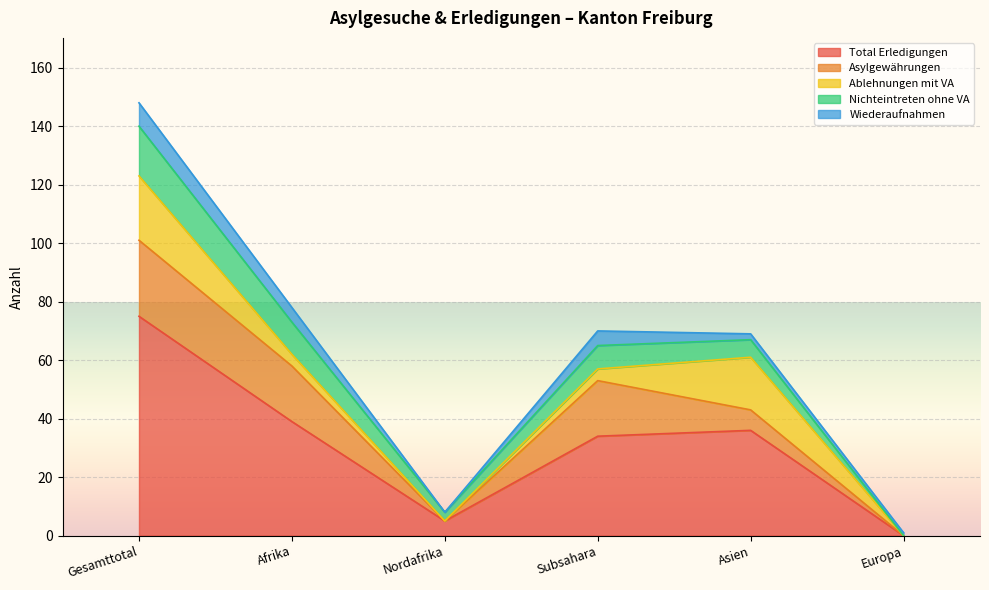

In Wiederaufnahmen, how many points are higher than both neighbors (excluding endpoints)?

1